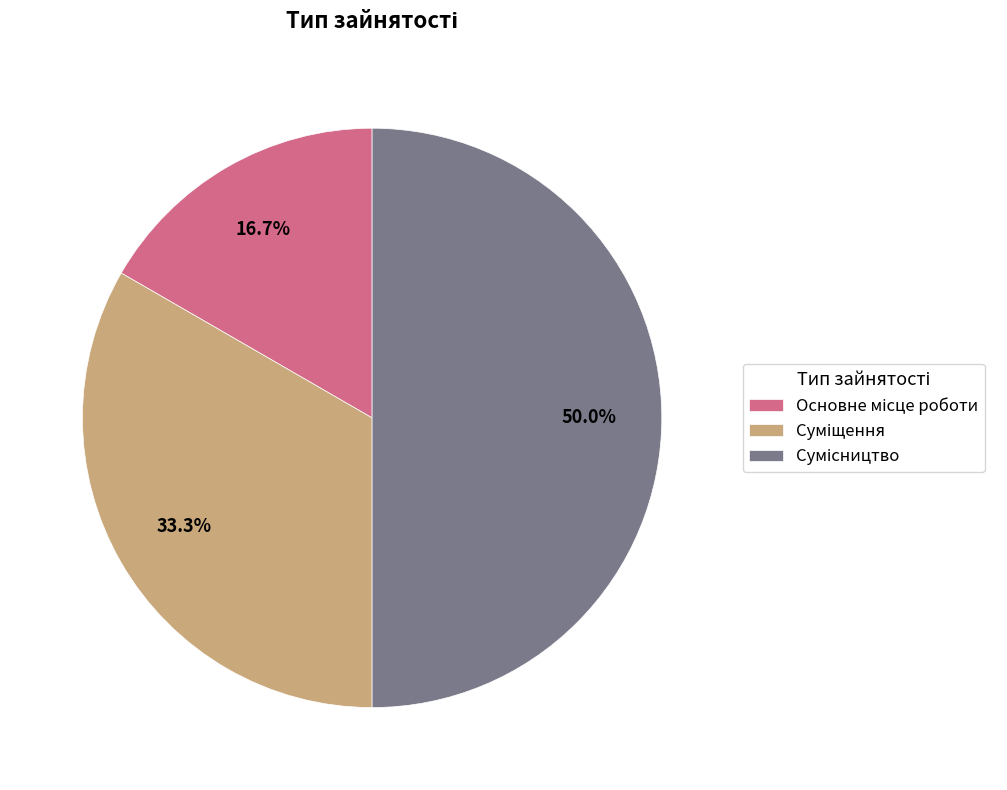

What is the total percentage of Суміщення and Сумісництво?

83.3%